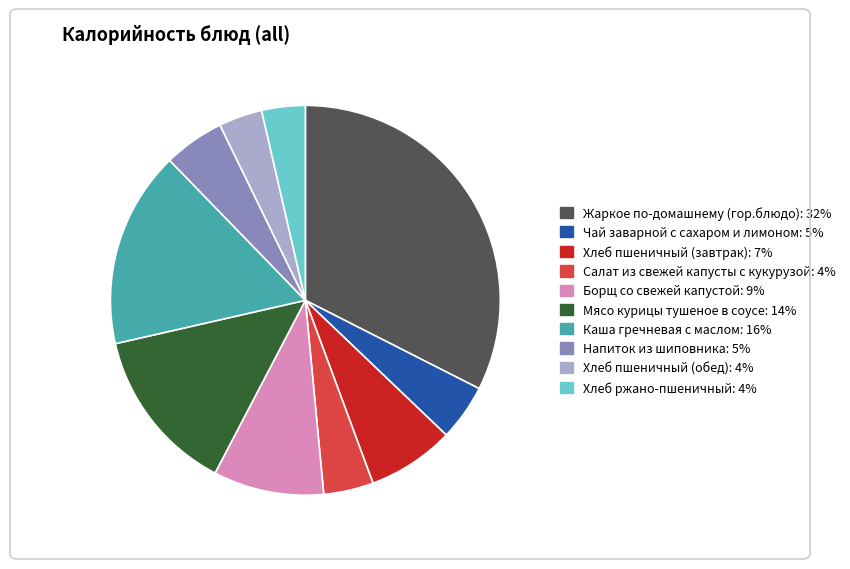

Is the sum of Хлеб пшеничный (обед) and Салат из свежей капусты с кукурузой greater than half?

No